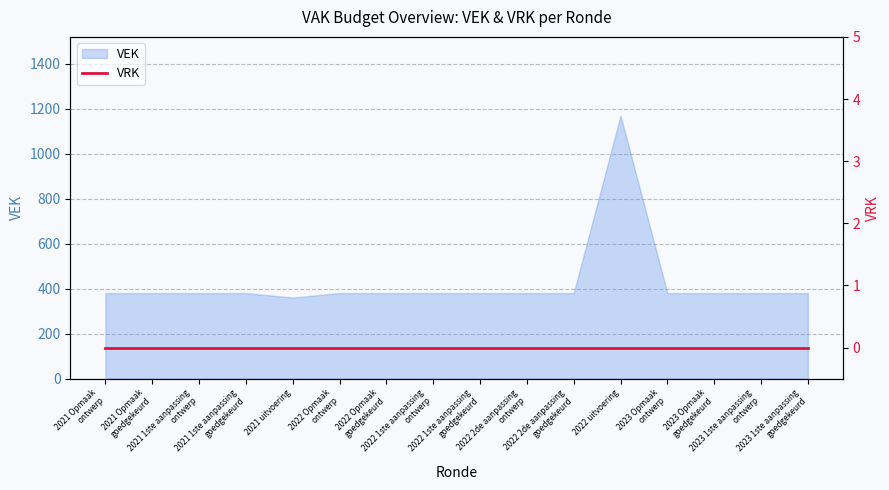

Is it true that the value at 2022 uitvoering is 1168?

True